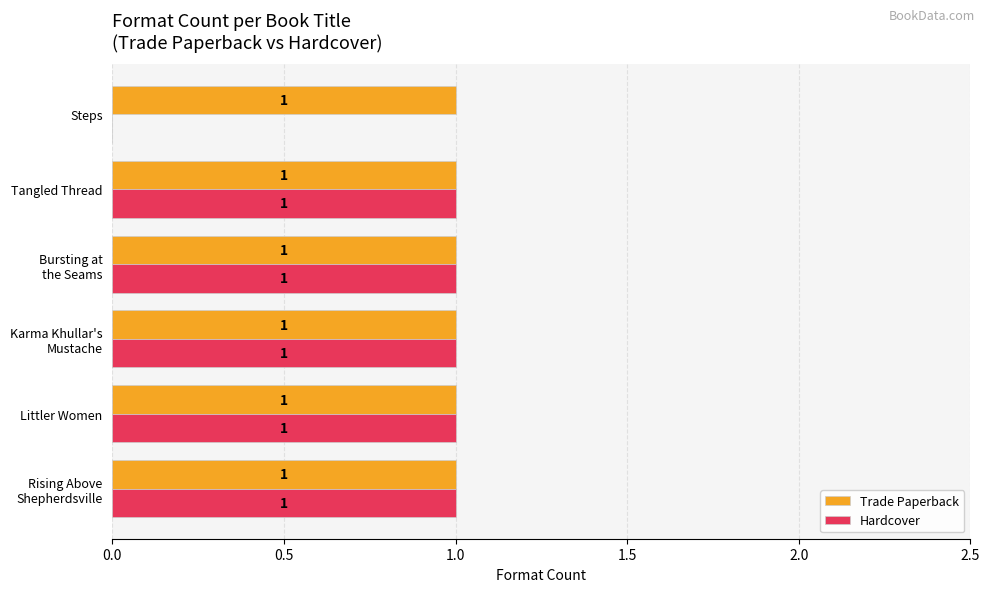

The value of Trade Paperback at Littler Women is 0. True or false?

False